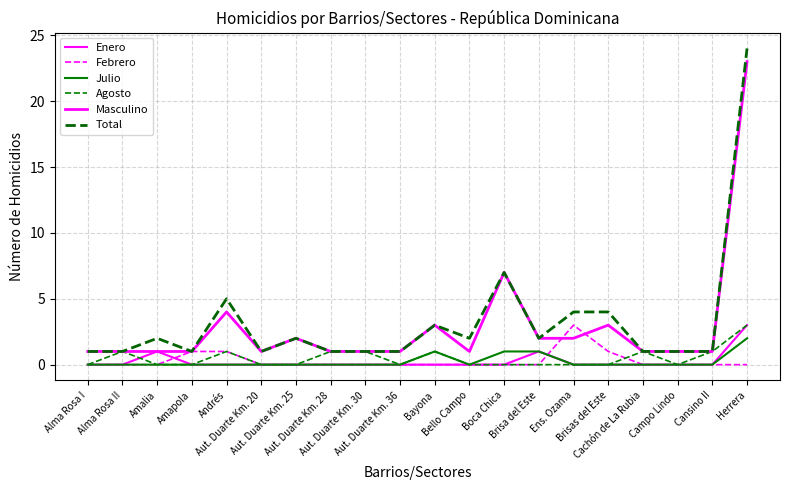

Reading right to left, transcribe all the data shown in this chart.

Enero: 3	0	0	0	0	0	1	0	0	0	0	0	0	0	0	0	0	1	0	0
Febrero: 0	0	0	0	1	3	0	0	0	0	0	0	0	0	0	1	1	0	0	0
Julio: 2	0	0	0	0	0	1	1	0	1	0	0	0	0	0	0	0	0	0	0
Agosto: 3	1	0	1	0	0	0	0	0	1	0	1	1	0	0	1	0	0	1	0
Masculino: 23	1	1	1	3	2	2	7	1	3	1	1	1	2	1	4	1	1	1	1
Total: 24	1	1	1	4	4	2	7	2	3	1	1	1	2	1	5	1	2	1	1